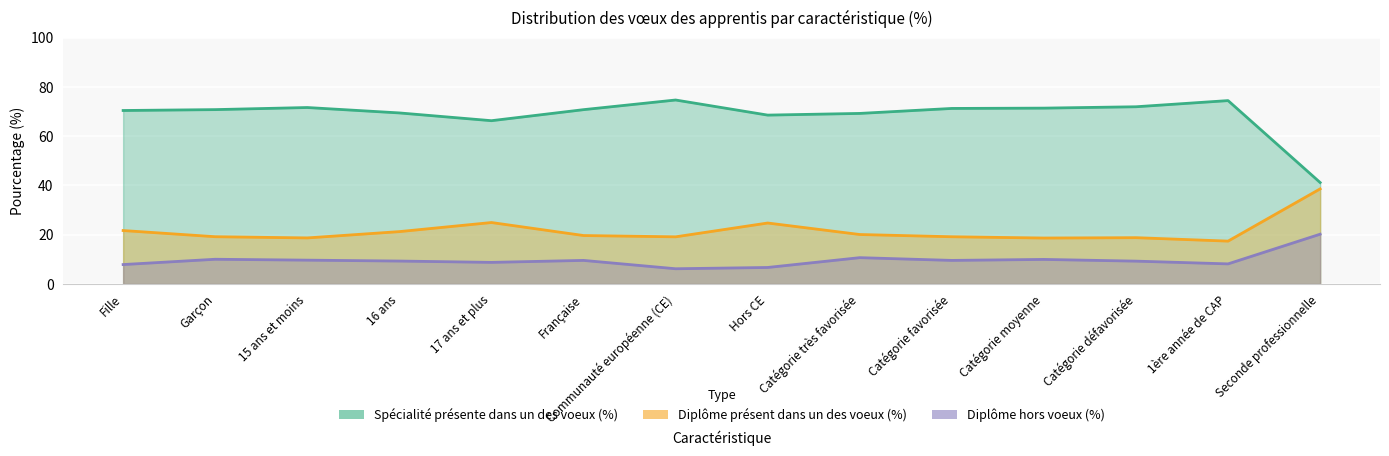

True or false: Diplôme hors voeux (%) has more than 1 points higher than both neighbors.

True